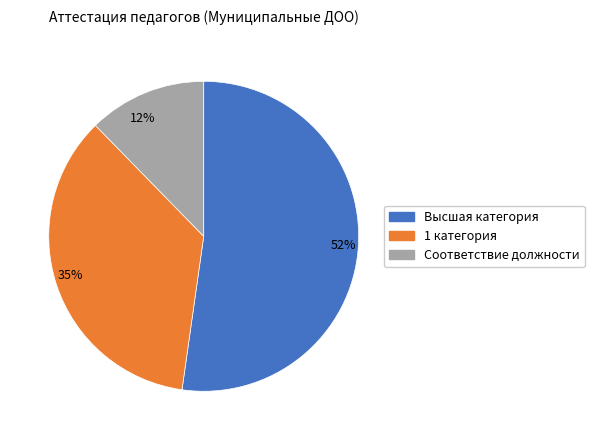

To the nearest percent, what is the difference between the 52% and 12% slice percentages?

40%